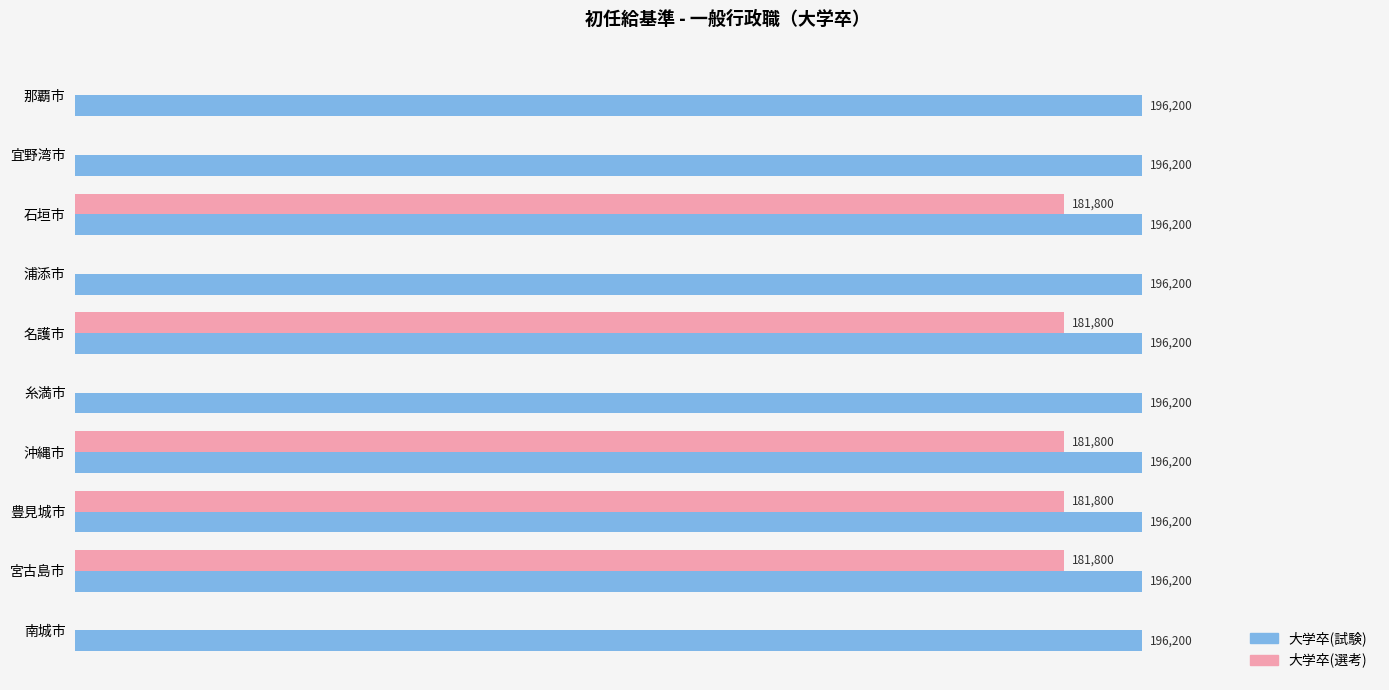

Which series changed the most between 浦添市 and 名護市?

大学卒(選考)